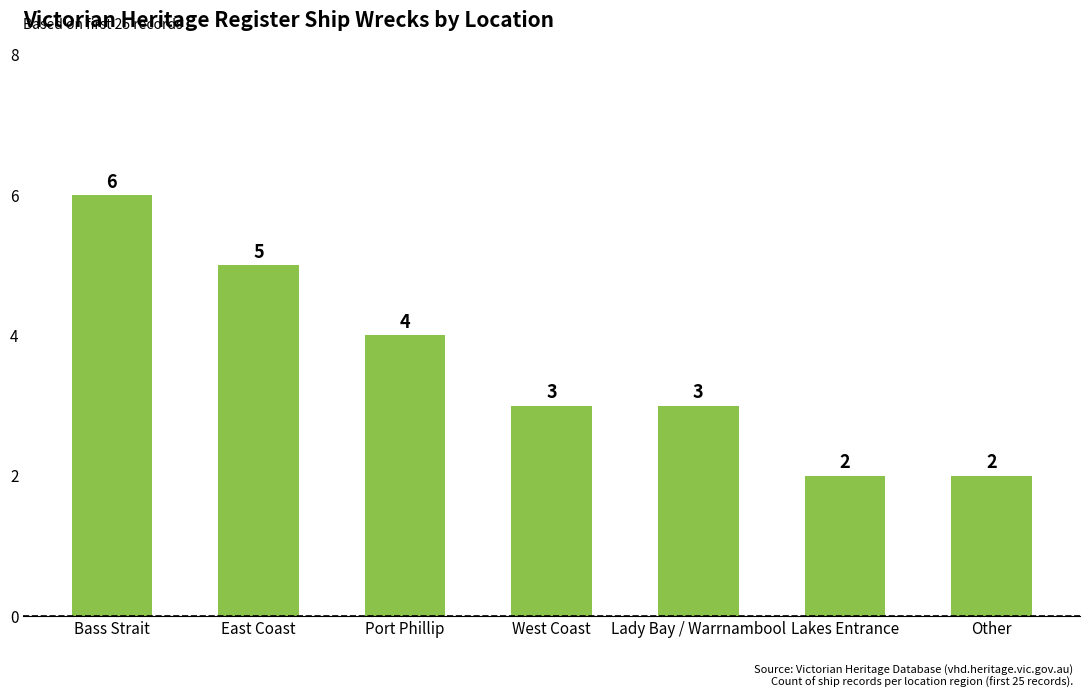

What is the approximate value at Lady Bay / Warrnambool?

3